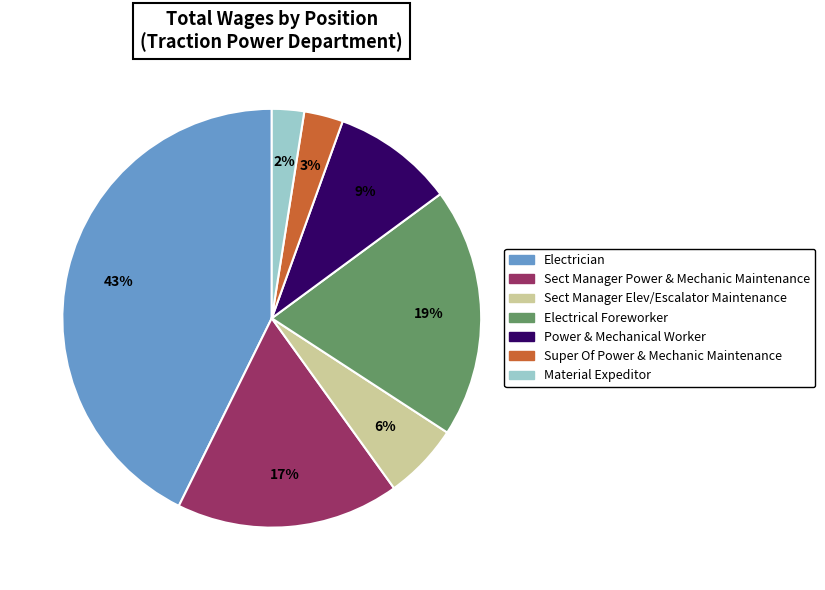

Rank the categories by value from highest to lowest.

Electrician, Electrical Foreworker, Sect Manager Power & Mechanic Maintenance, Power & Mechanical Worker, Sect Manager Elev/Escalator Maintenance, Super Of Power & Mechanic Maintenance, Material Expeditor